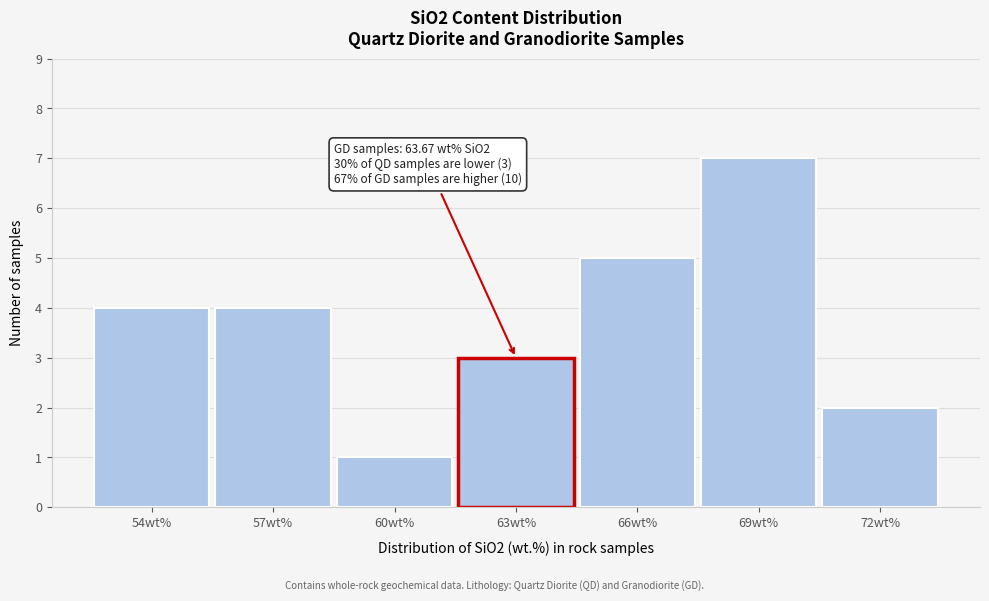

Reading left to right, what are all the values shown in this chart?

54wt%=4	57wt%=4	60wt%=1	63wt%=3	66wt%=5	69wt%=7	72wt%=2